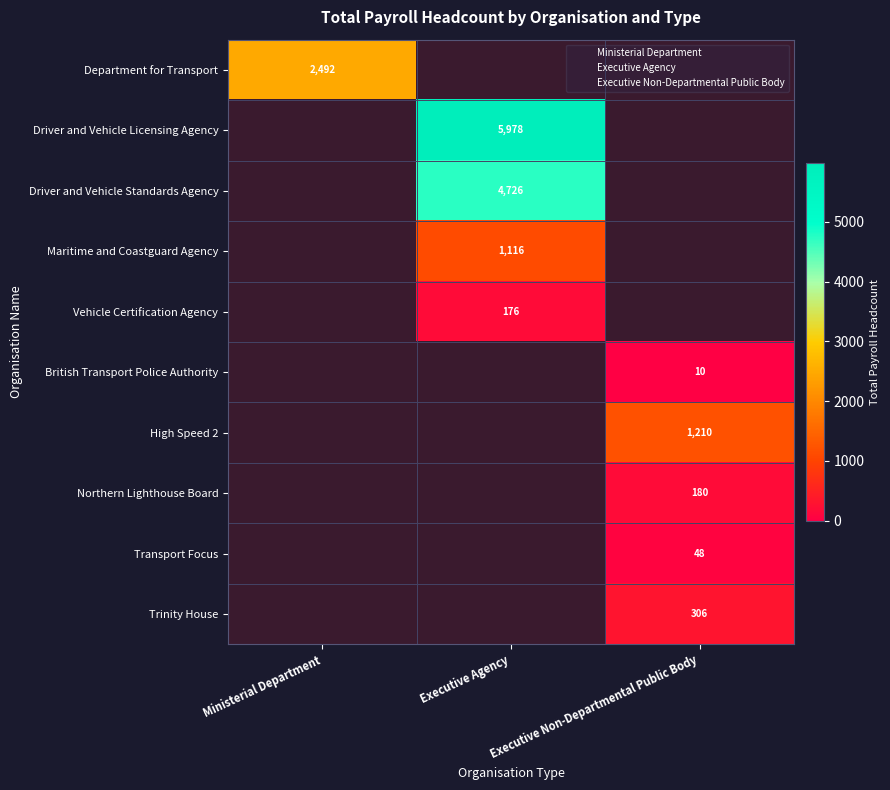

The value of Transport Focus at 1 is 48. True or false?

True